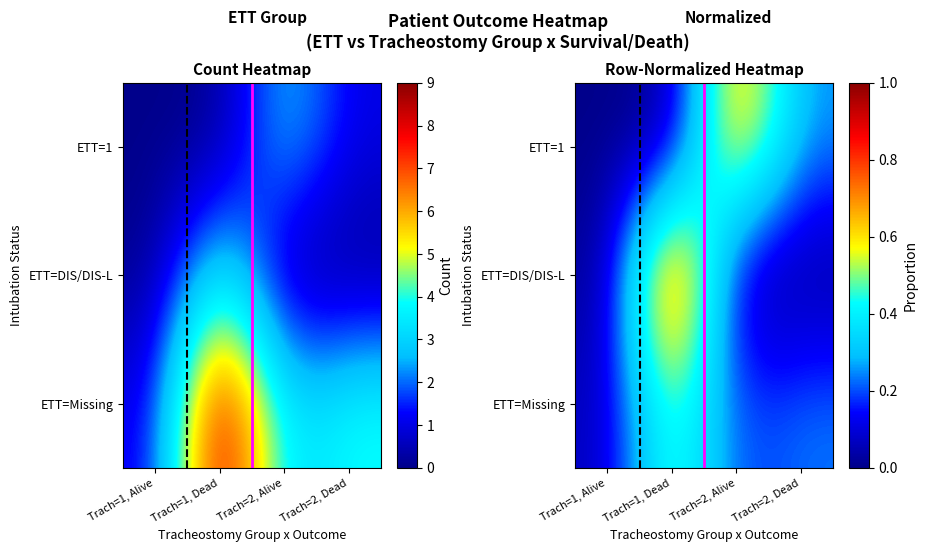

What is the difference between the highest and lowest values at Trach=2, Dead?

0.2